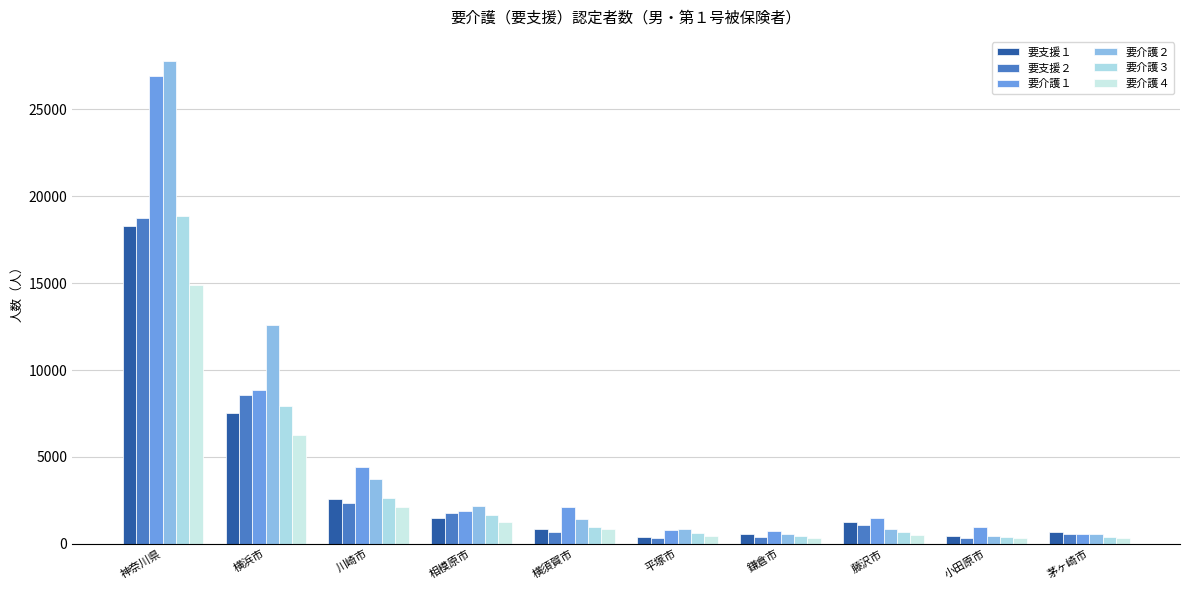

How many values in the 要介護４ series are below 845?

5